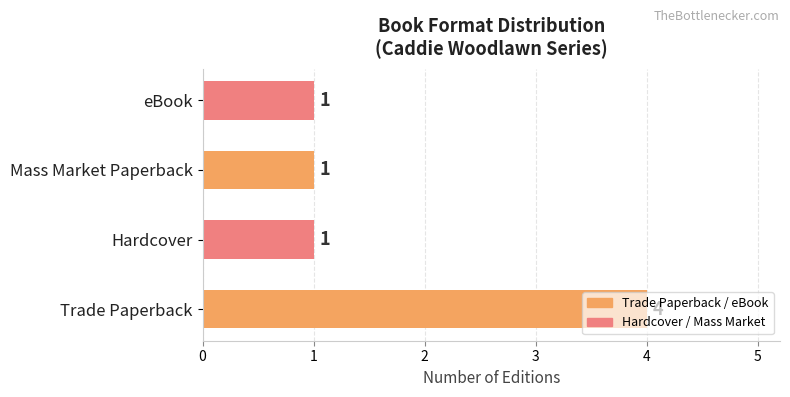

Count the values in the range 1 to 4.

4